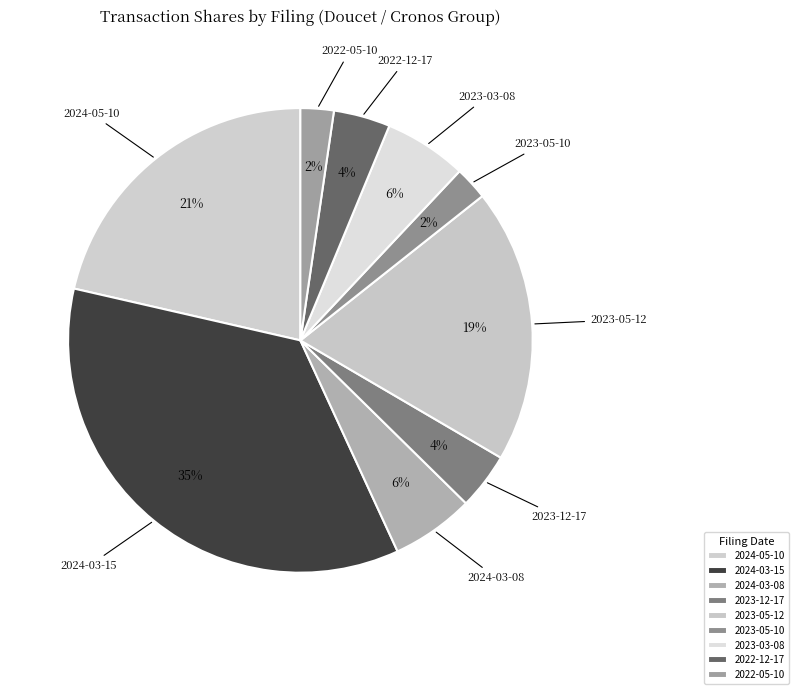

Is there a majority slice in this chart?

No